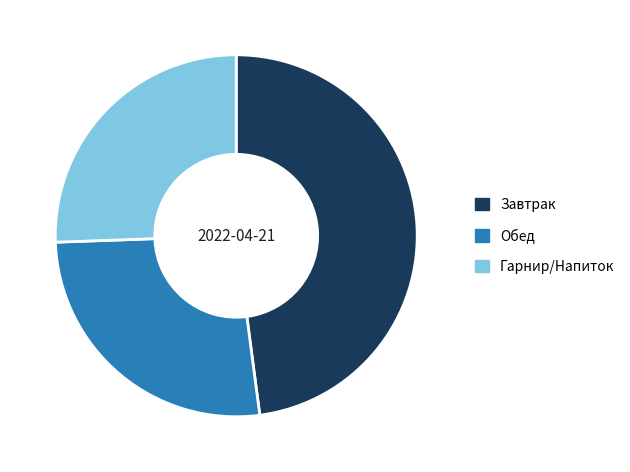

Which slice is the largest?

Завтрак